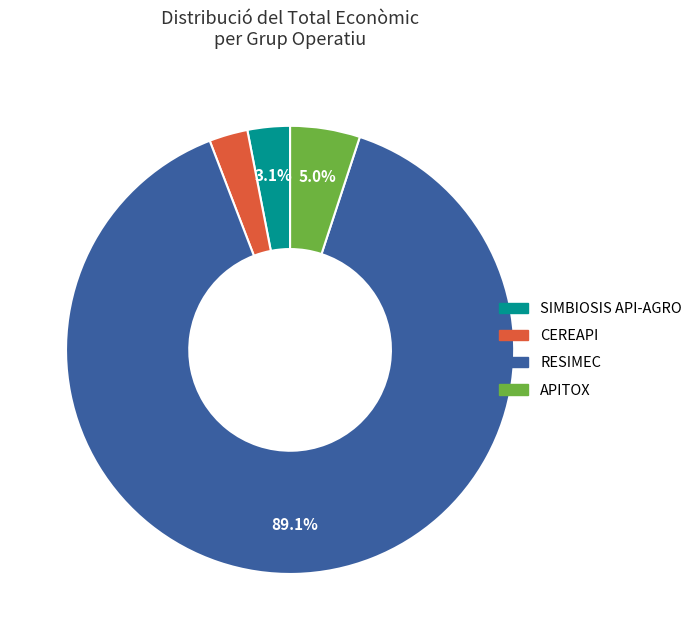

How much of the chart is everything except APITOX?

95.0%